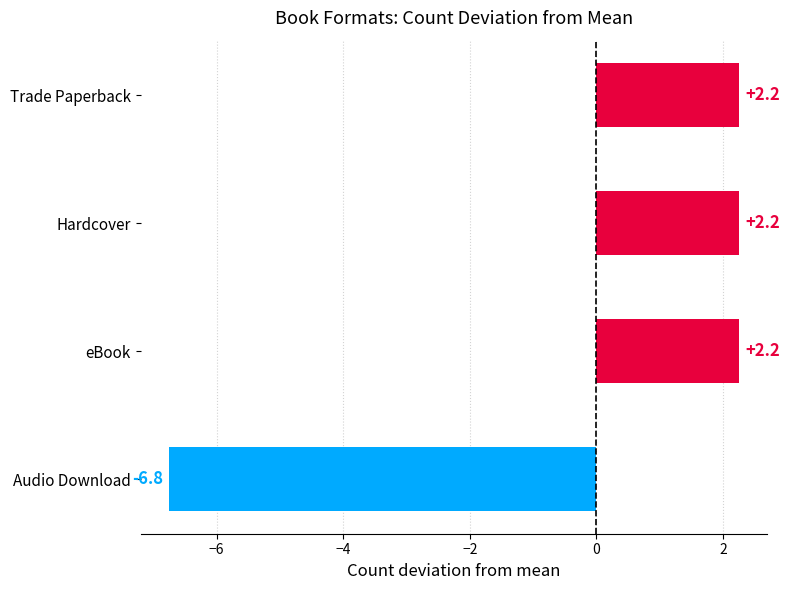

The chart shows a value of 2.2 at Trade Paperback. True or false?

True